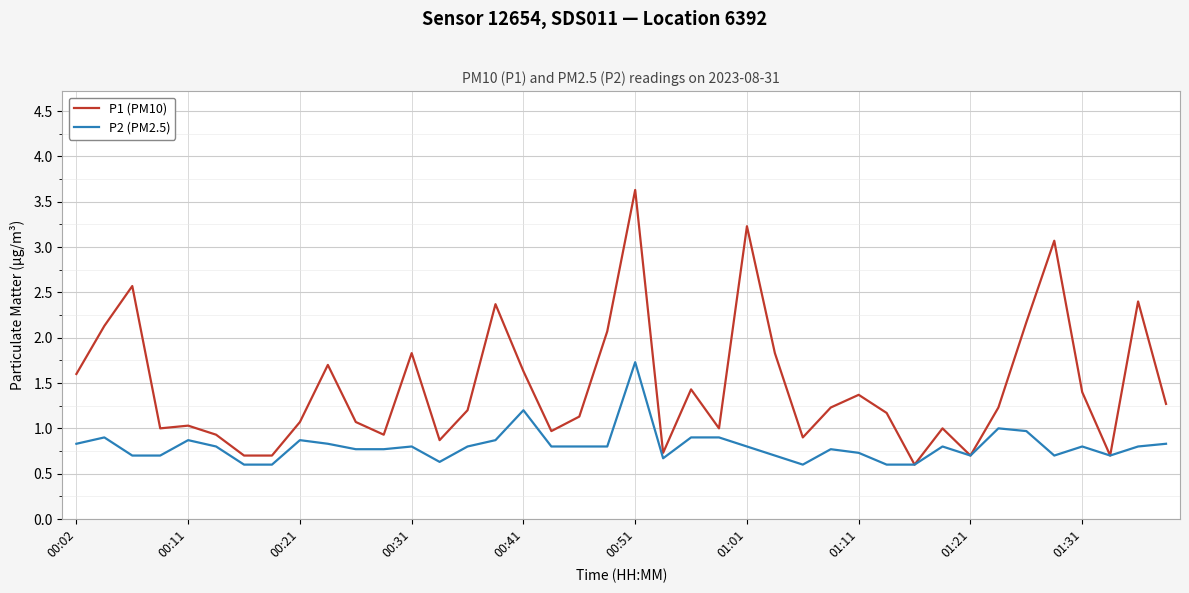

How many lines are shown in the chart?

2